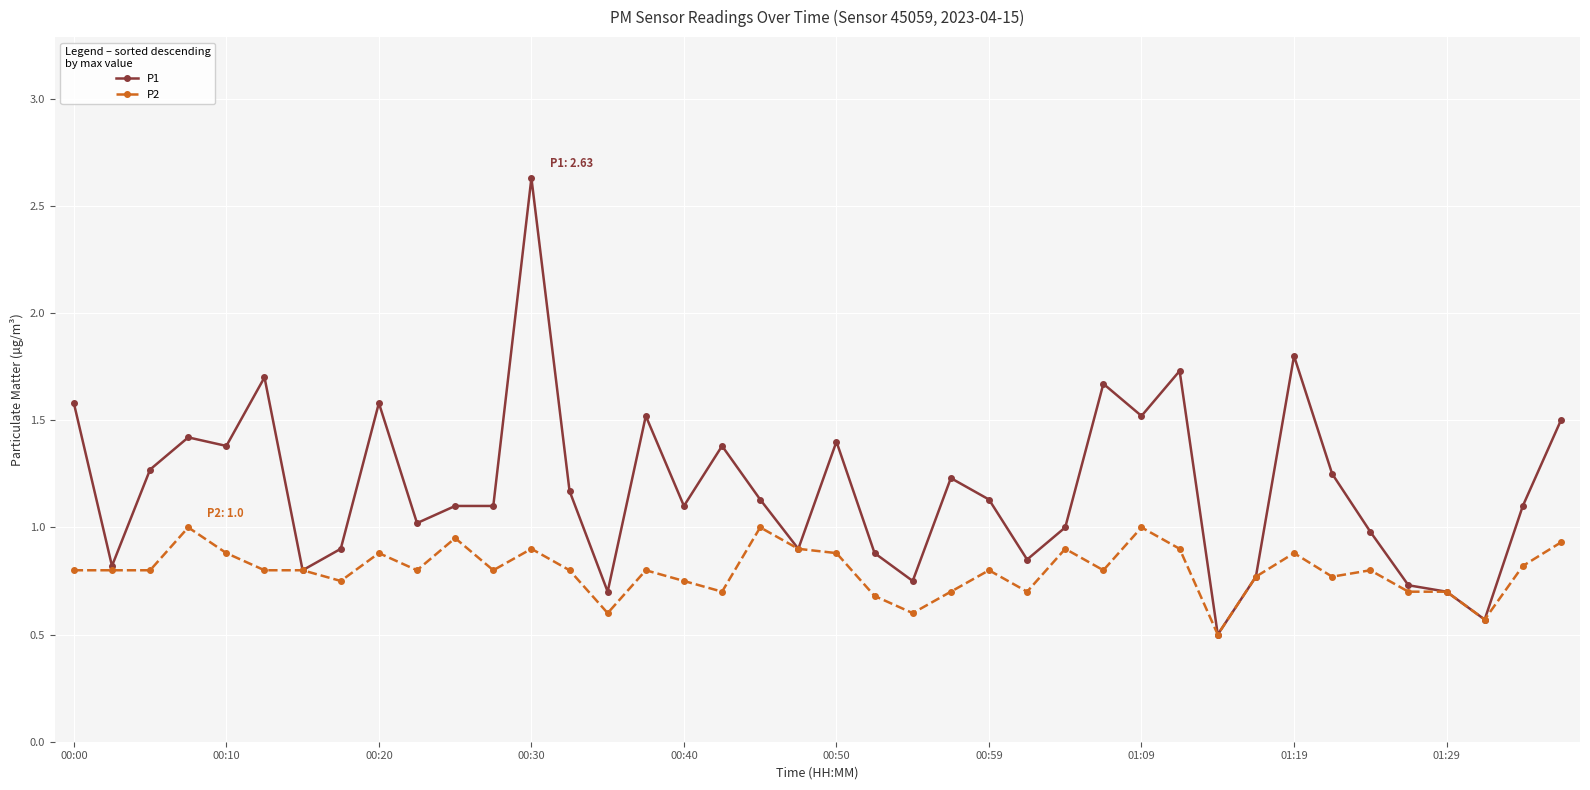

Which series has the largest range (max minus min)?

P1